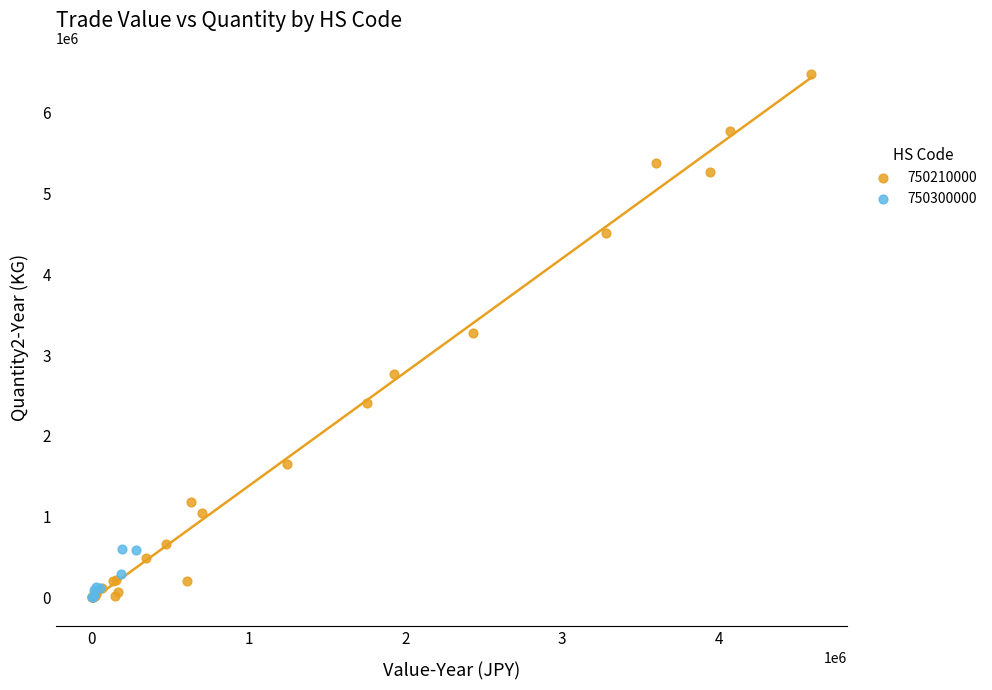

Which series reaches the maximum Y coordinate?

750210000